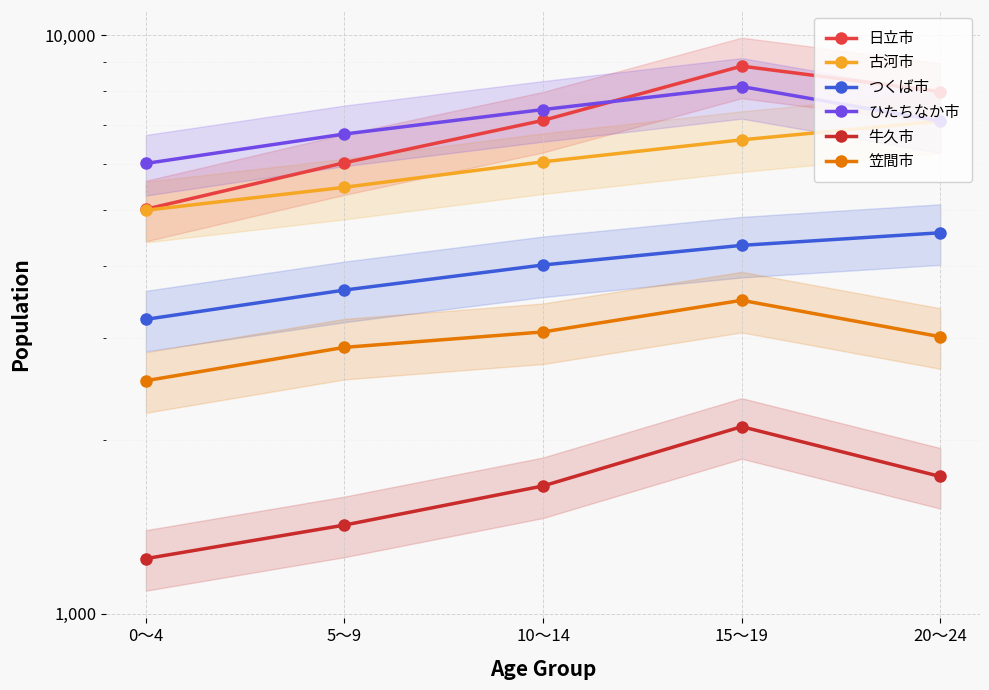

The 古河市 series shows 6047 at 10～14. True or false?

True